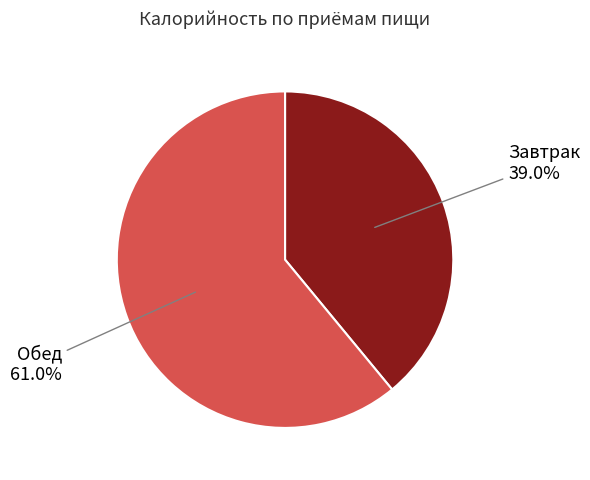

To the nearest percent, what is the difference between the largest and smallest slice percentages?

22%